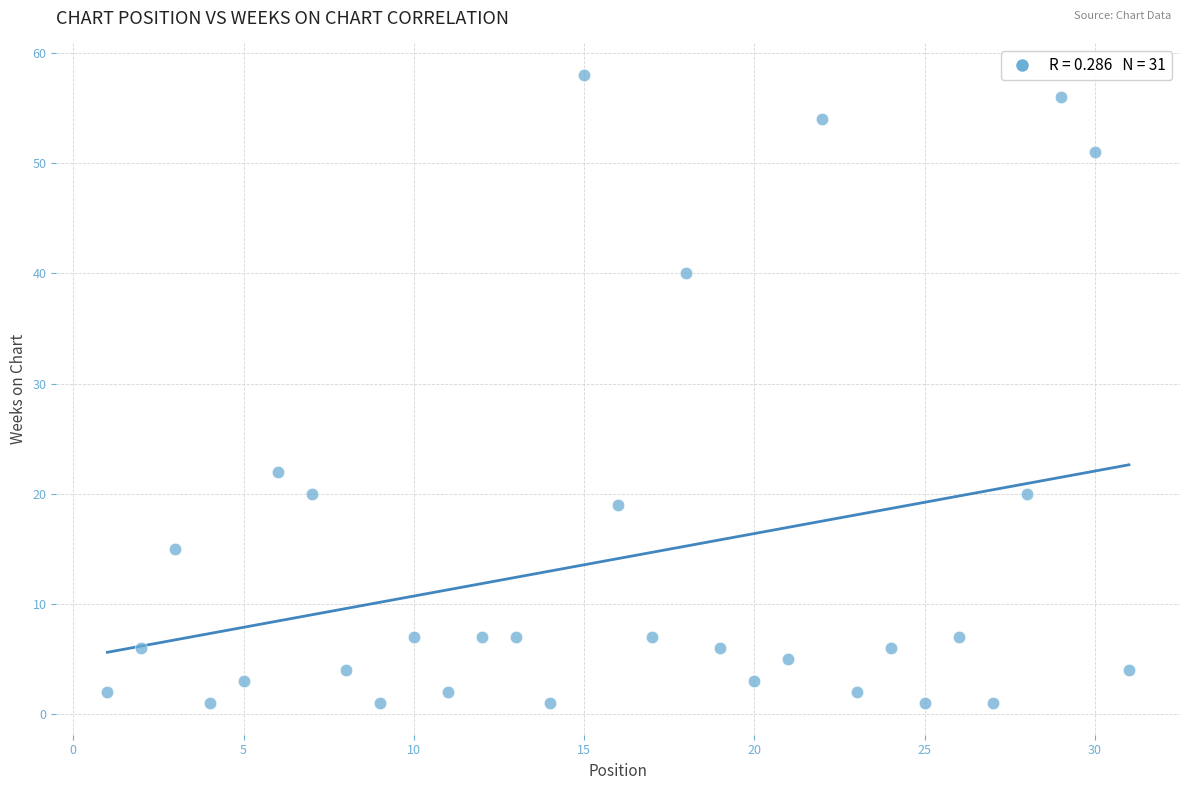

What Y value in the scatter plot is closest to 29?

22